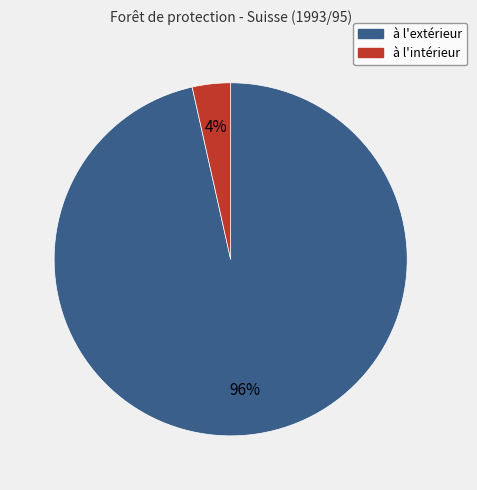

To the nearest percent, what is the combined percentage of à l'extérieur and à l'intérieur?

100%